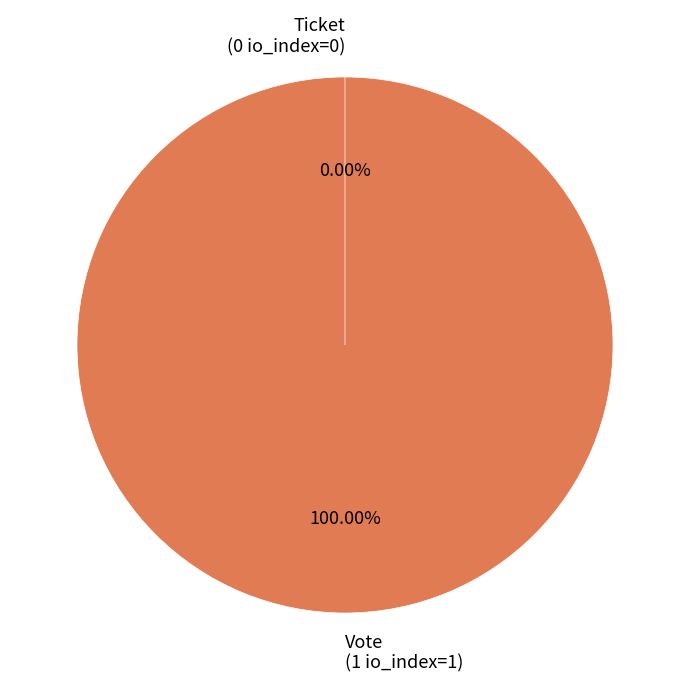

To the nearest percent, what is the difference between the Ticket (io_index=0) and Vote (io_index=1) slice percentages?

100%